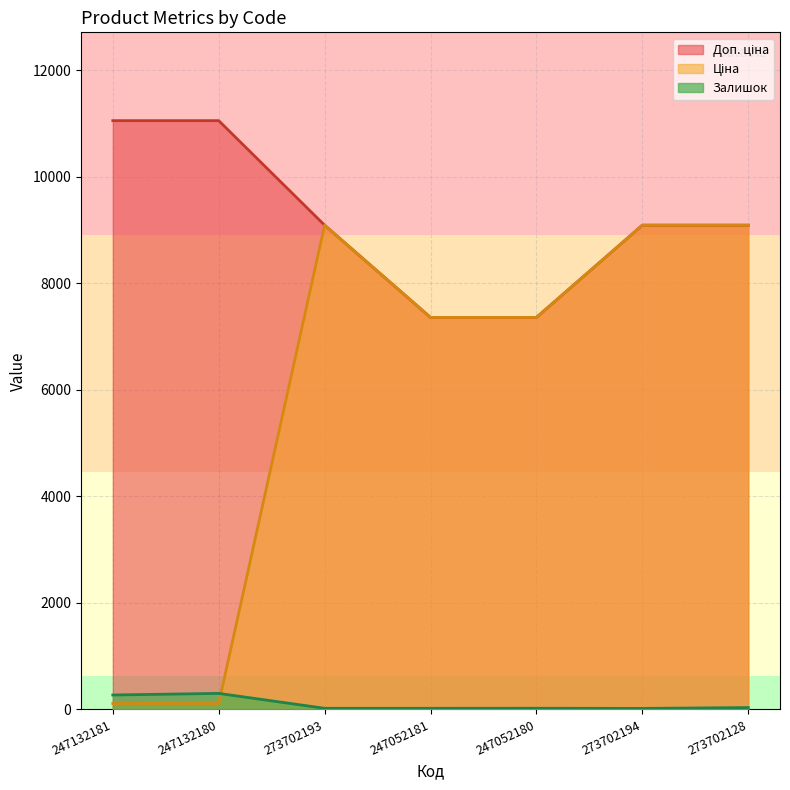

What is the difference between the maximum and minimum values in the Залишок series?

282.0